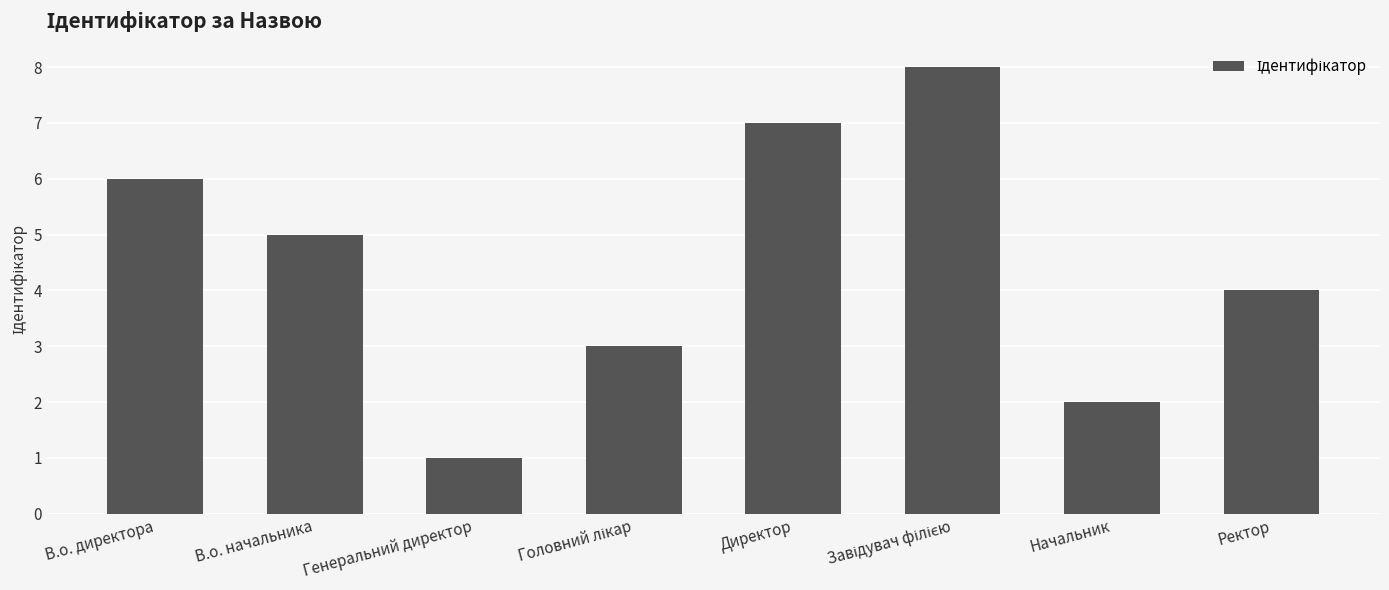

Which has a higher value, Генеральний директор or Начальник?

Начальник